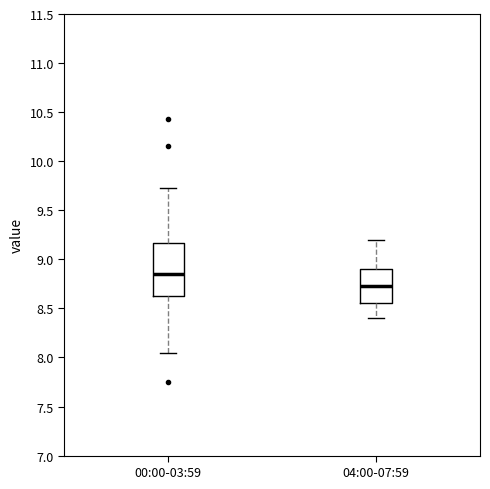

Where does the lower whisker of the box for 04:00-07:59 end on the y-axis? The values are not printed on the chart, so give them approximately, as read against the axis.

8.40